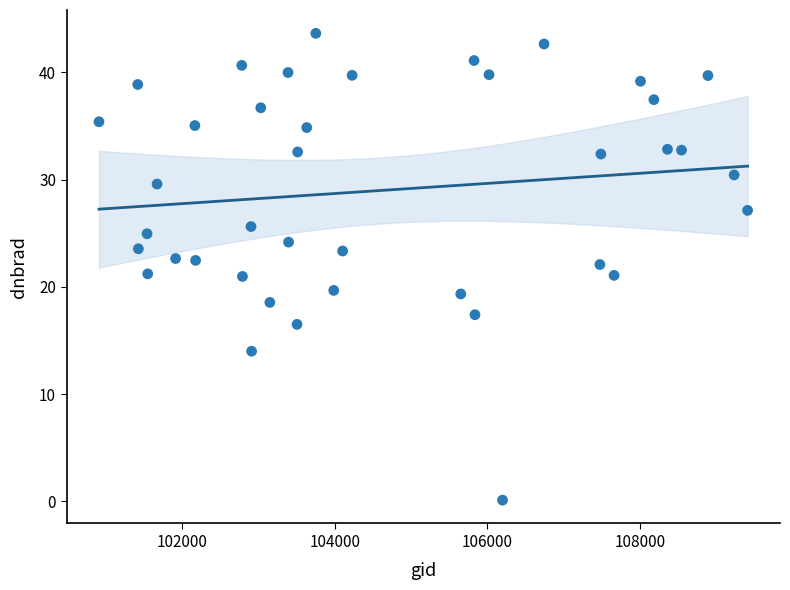

What is the range of Y values (max minus min)?

43.5